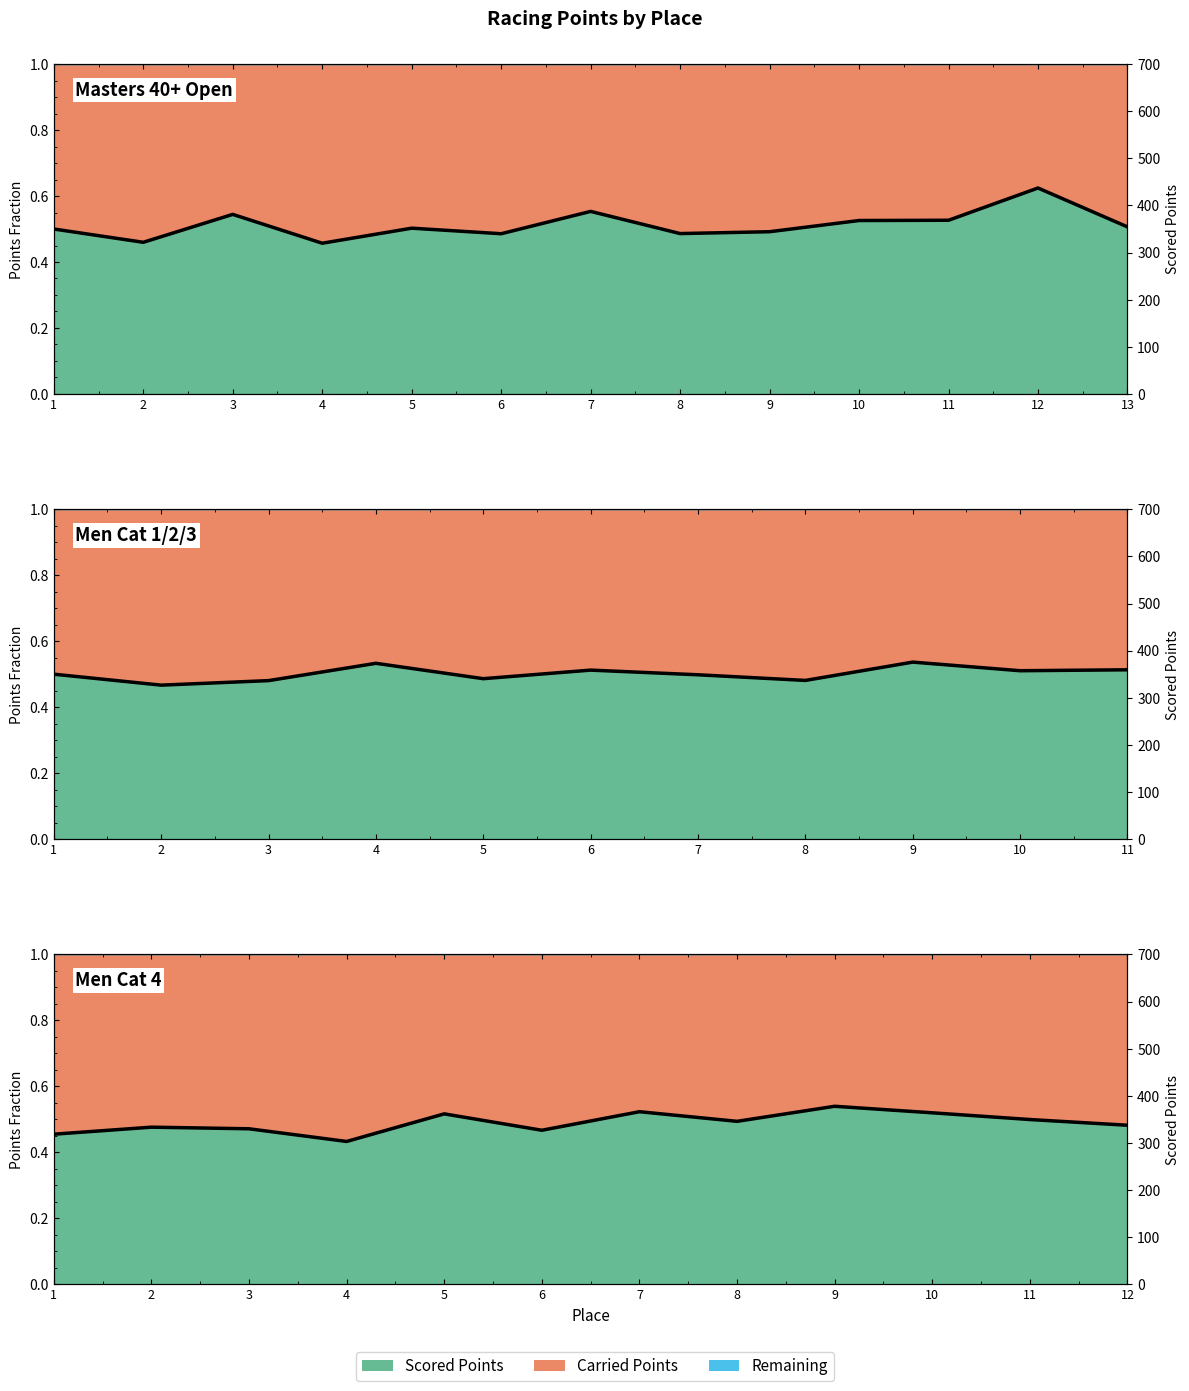

The value at 3 is 0.5. True or false?

True